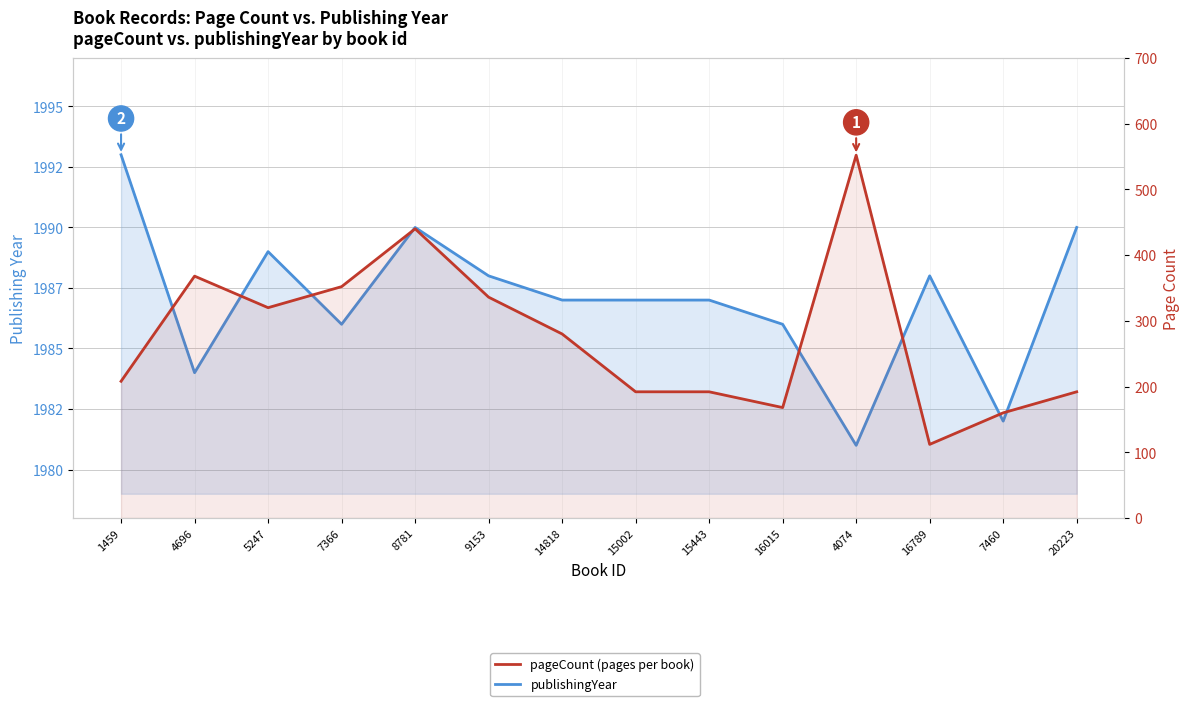

True or false: pageCount has more than 1 points higher than both neighbors.

True